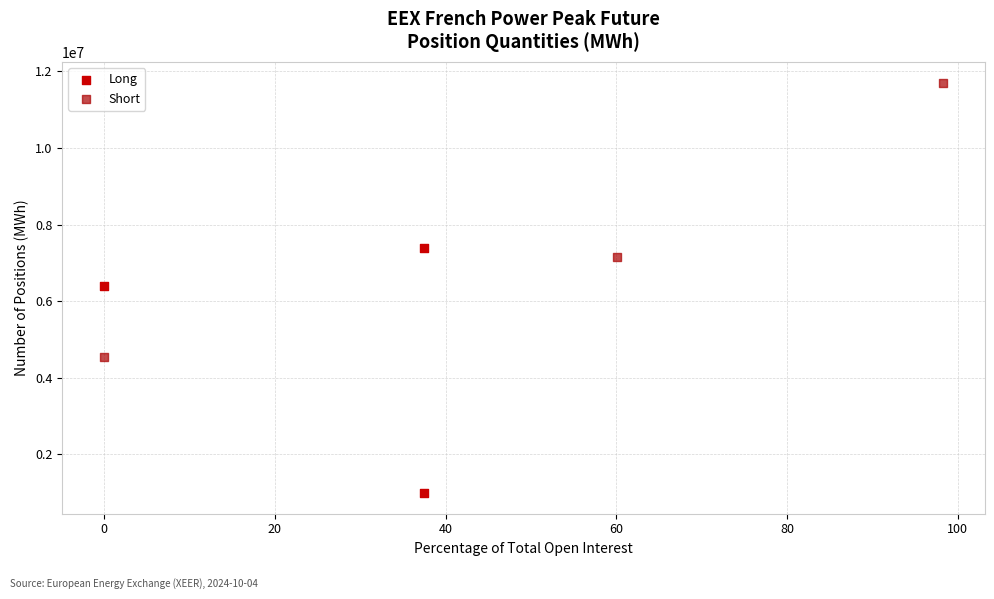

Which series contains the lowest Y value?

Long